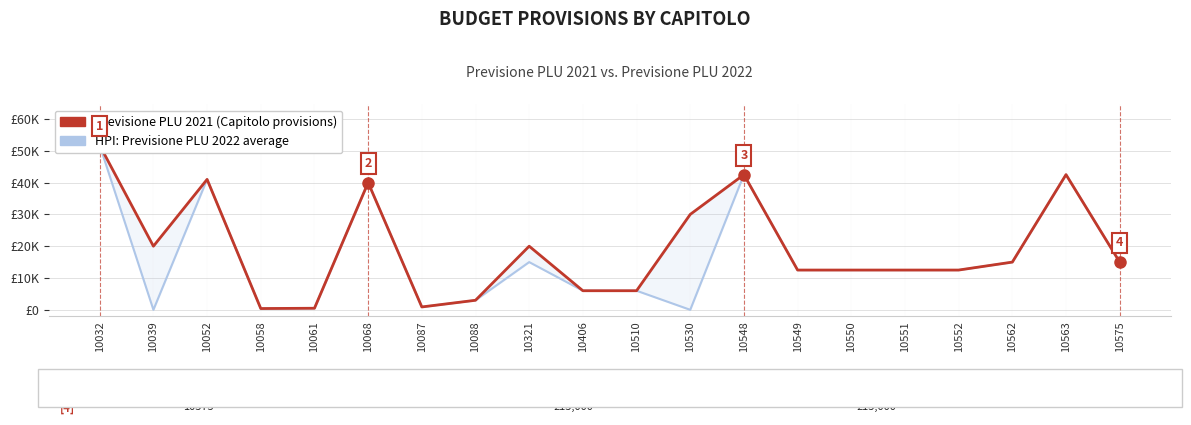

How many interior local peaks does the Capitolo Provisions PLU 2021 (detached) series have?

5